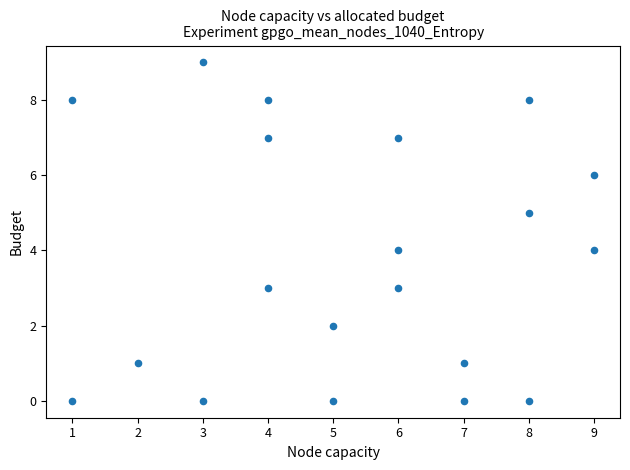

What is the range of Y values (max minus min)?

9